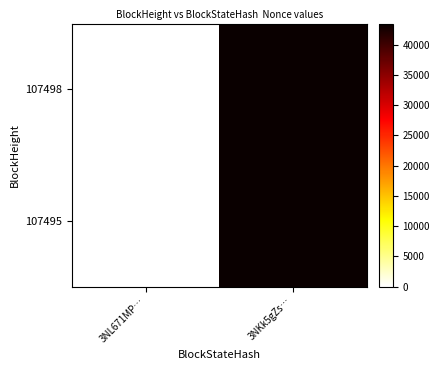

At 3NKk5gZs…, list the series in order from largest to smallest.

107498, 107495